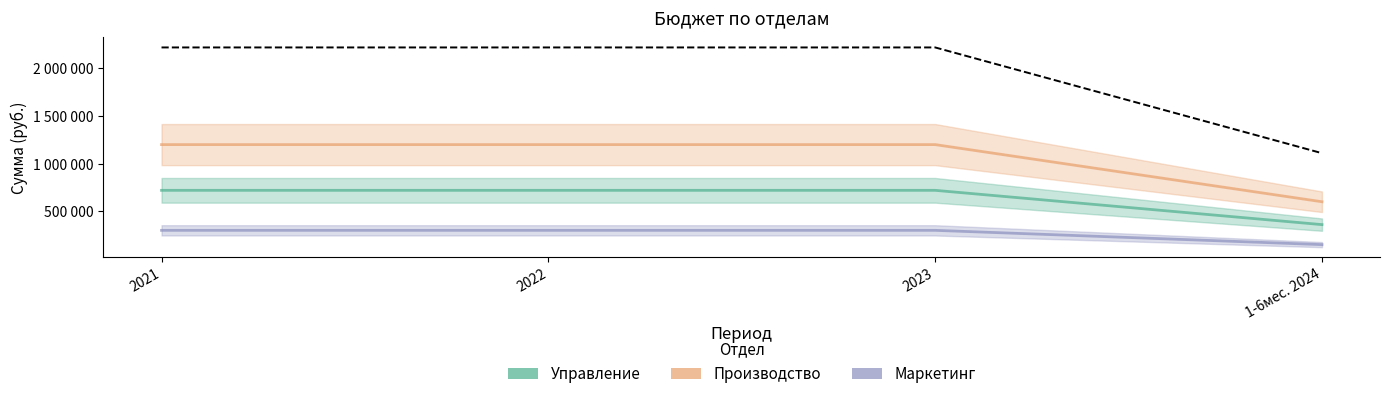

What is the value of the Маркетинг point at the 3rd from the left?

300000